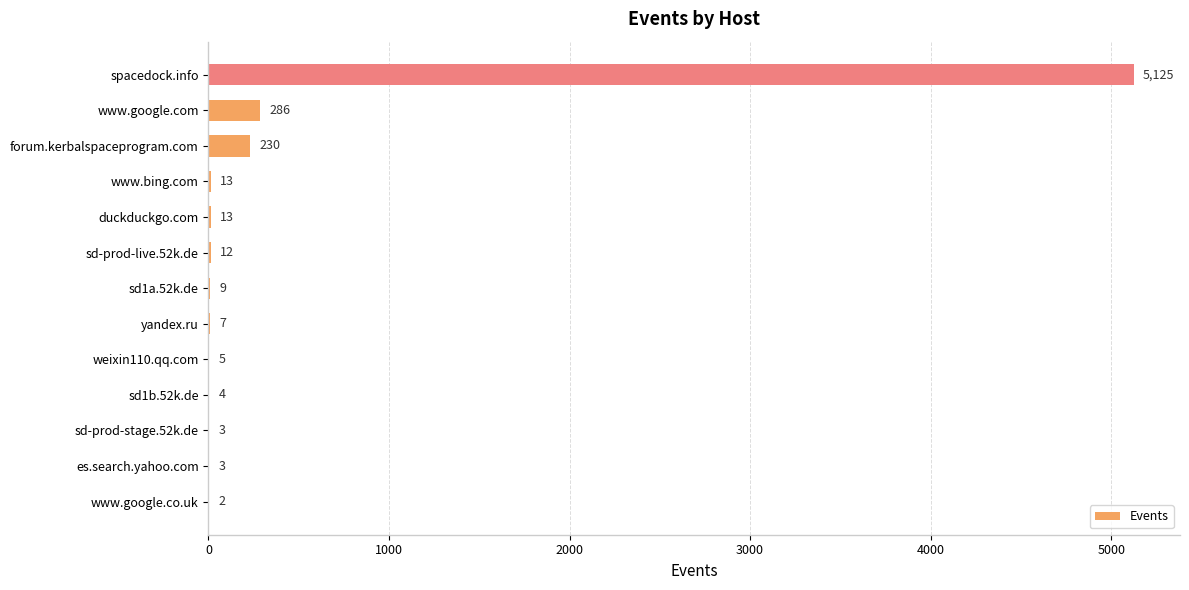

Which category has the highest value across all series?

spacedock.info